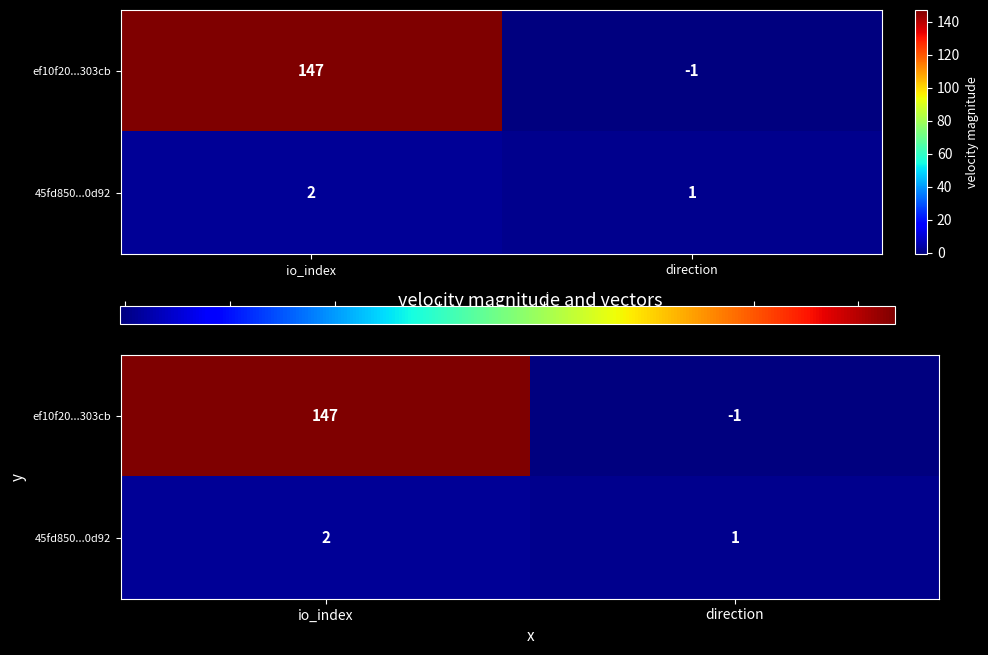

What value does the ef10f20...303cb series have at io_index, to the nearest 5?

145